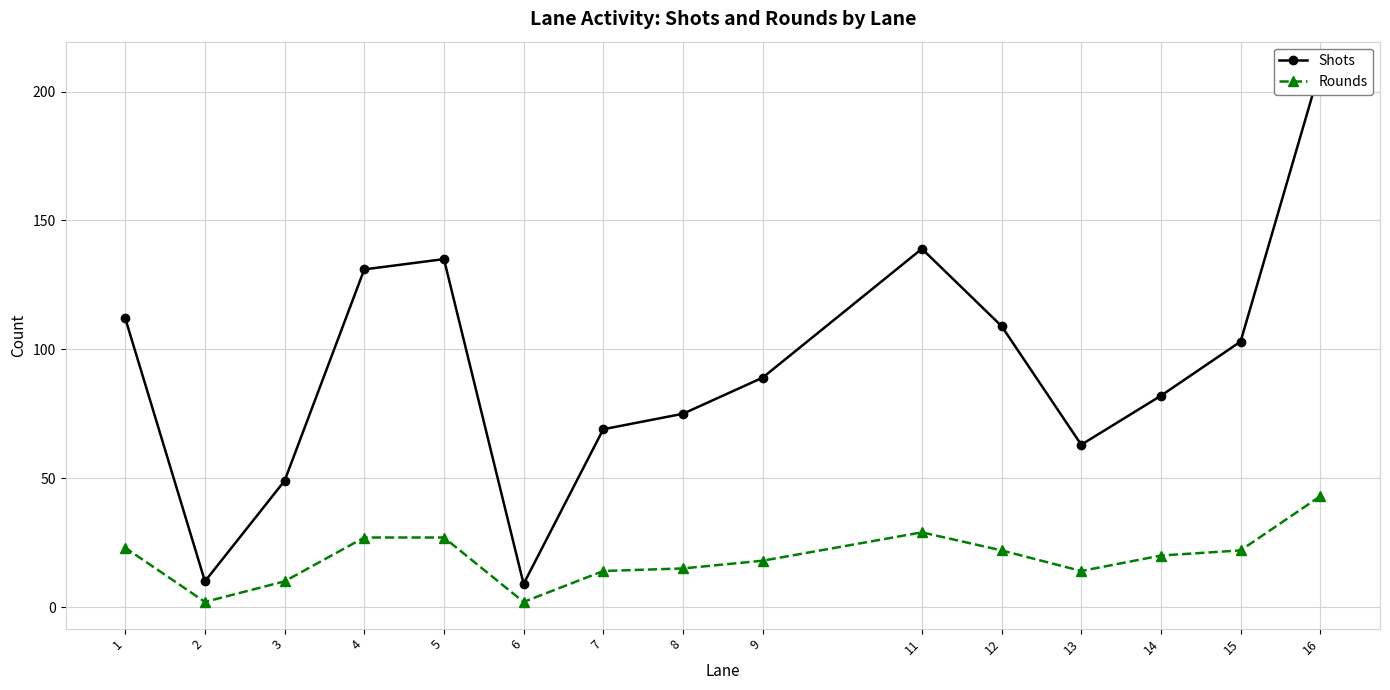

What is the lowest value of the Shots series?

9